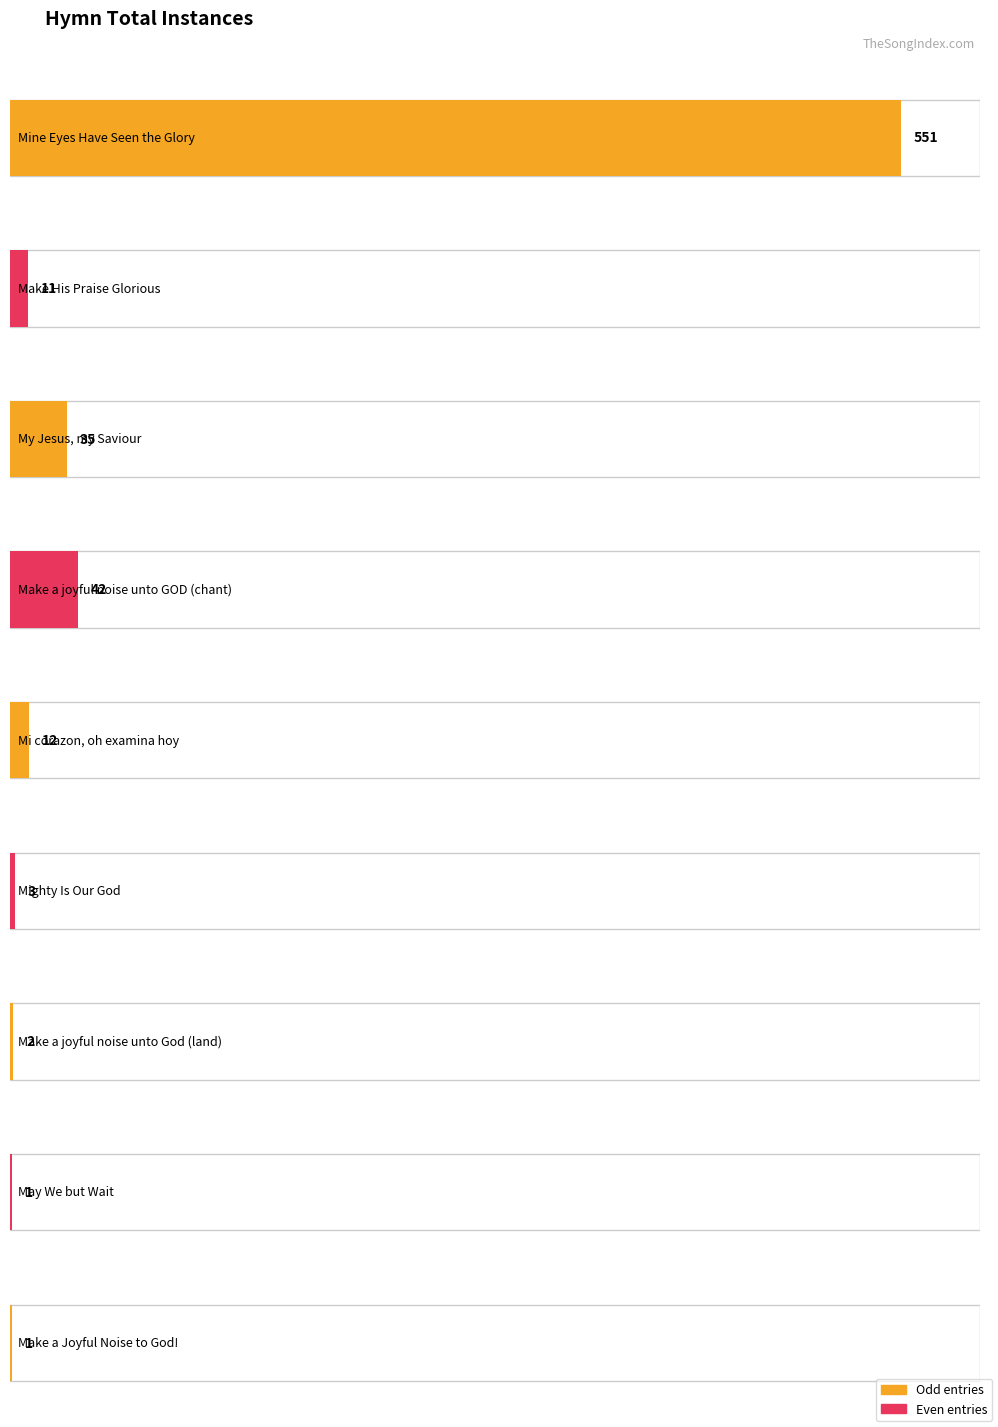

Which category has the highest value across all series?

Mine Eyes Have Seen the Glory